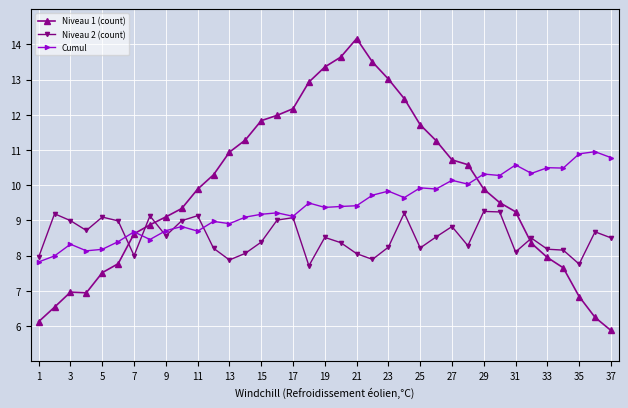

At how many categories does at least one series exceed 6?

37